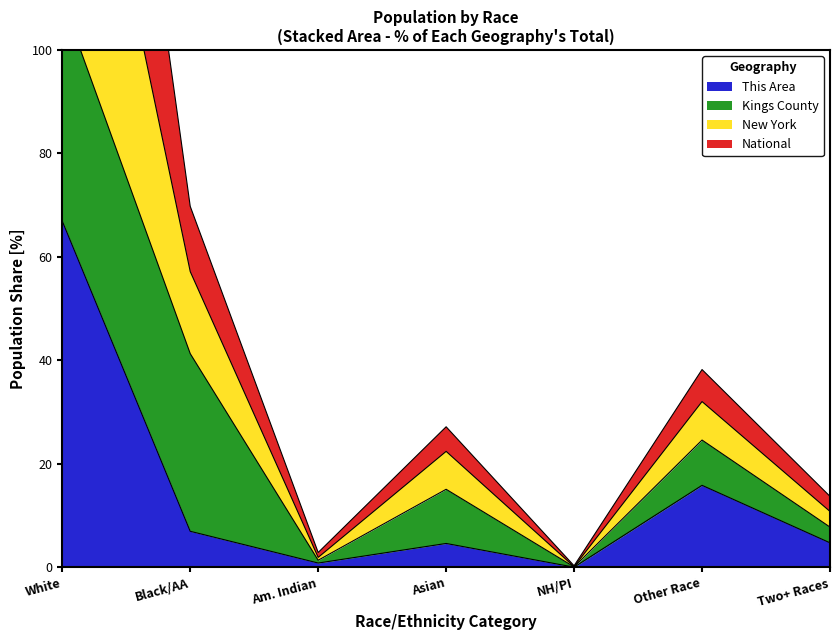

What is the maximum value for National?

175.5